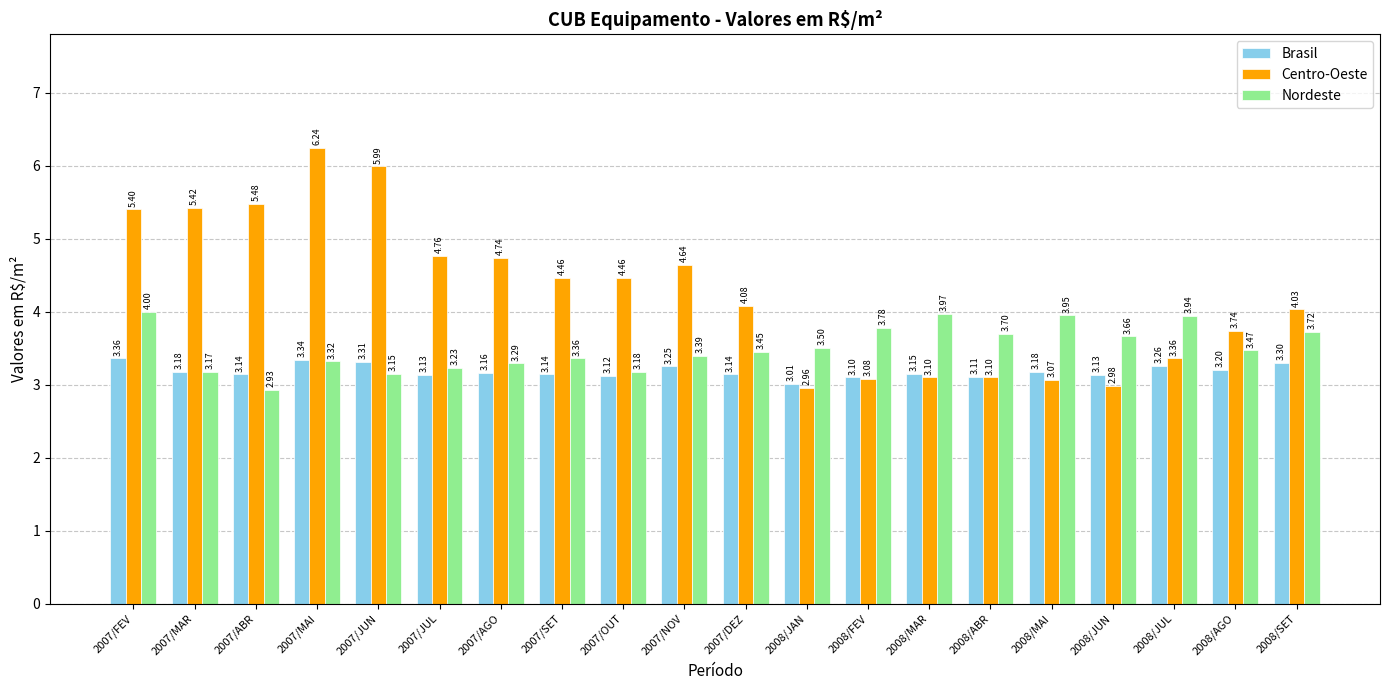

Is the value of Nordeste at 2008/JAN greater than the value of Brasil at 2008/JUL?

Yes